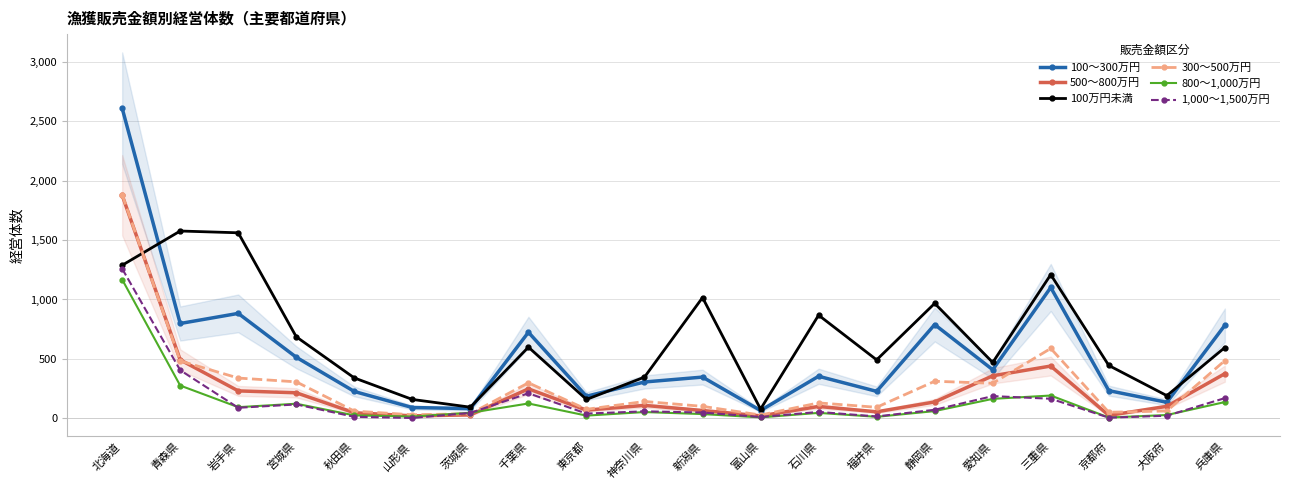

Rank the series by their maximum value, from highest to lowest.

100～300万円, 300～500万円, 500～800万円, 100万円未満, 1,000～1,500万円, 800～1,000万円